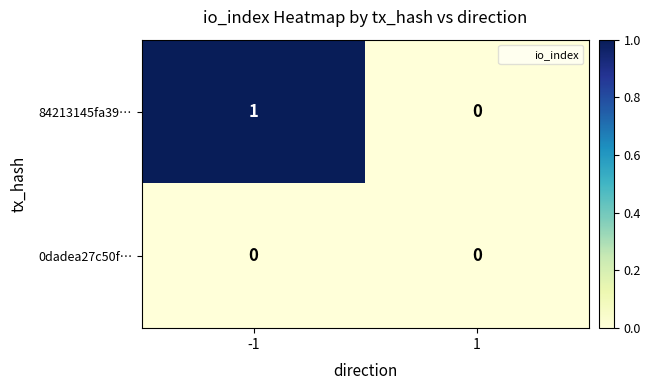

Which series has the largest total across all categories?

84213145fa39…